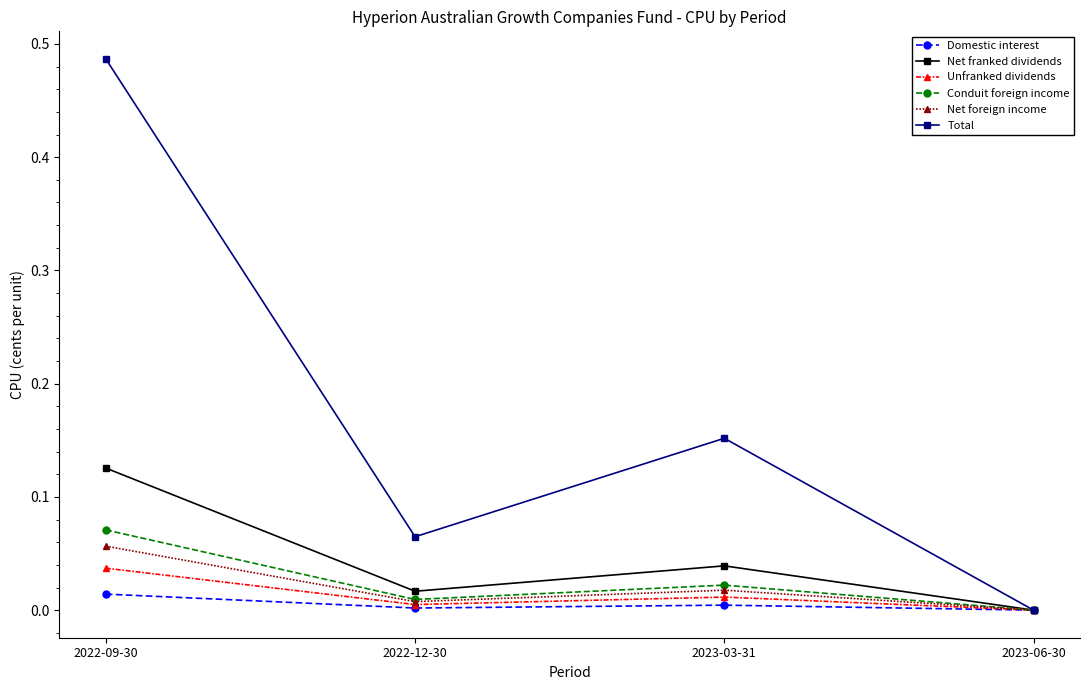

At which category does the chart reach its peak across all series?

2022-09-30